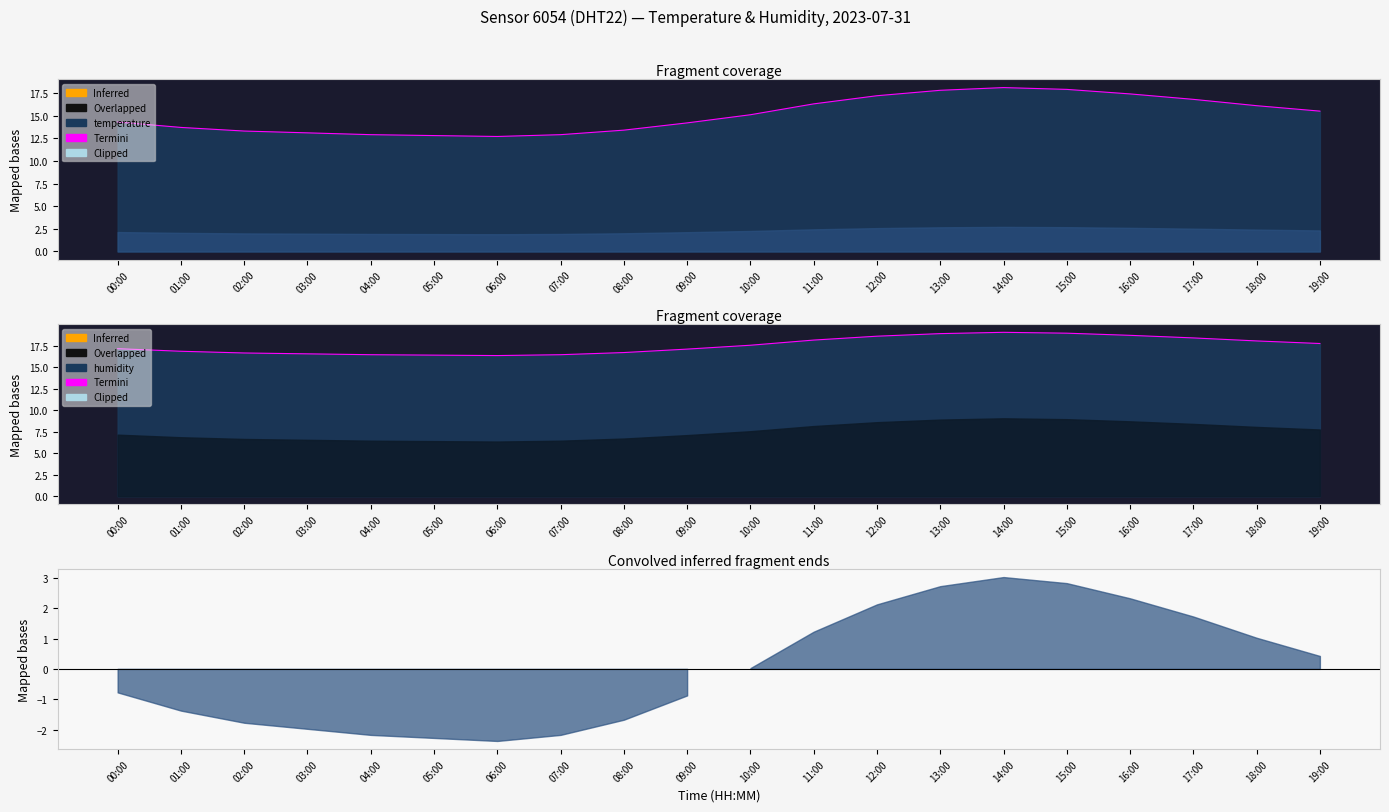

What is the greatest value displayed?

19.0